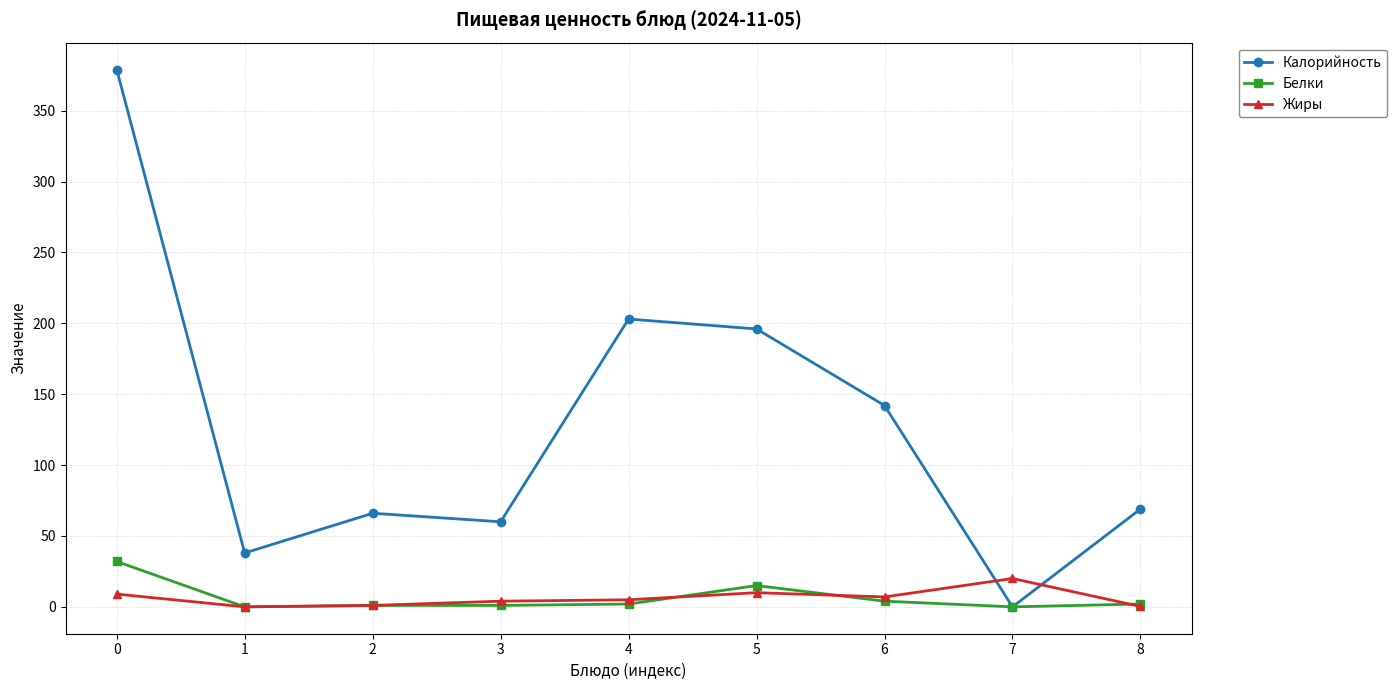

Rank the series by their maximum value, from highest to lowest.

Калорийность, Белки, Жиры